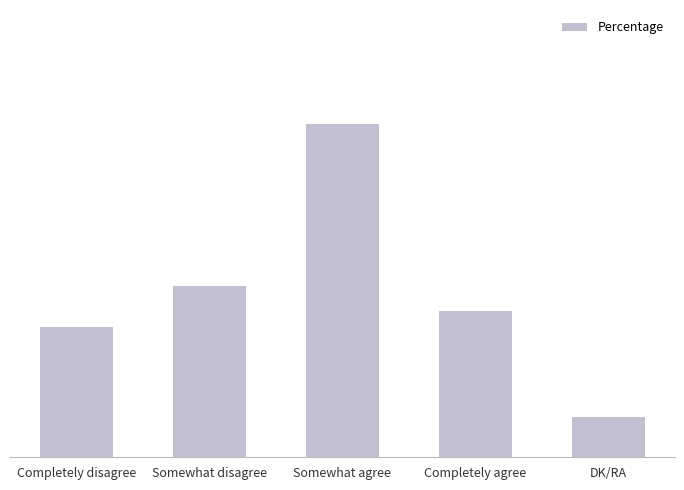

Reading right to left, transcribe all the data shown in this chart.

5	18	41	21	16